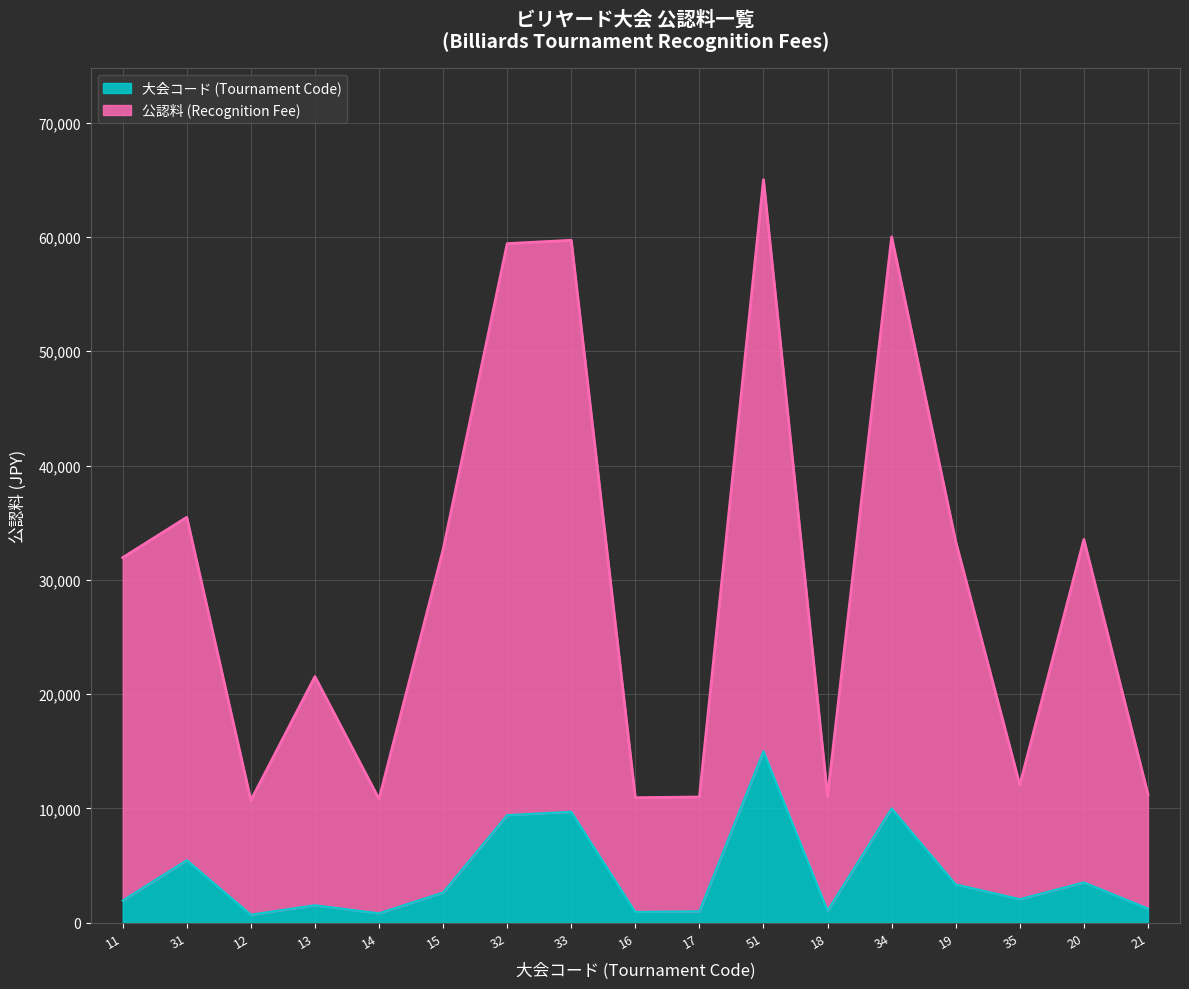

What is the label of the 10th point from the left?

17